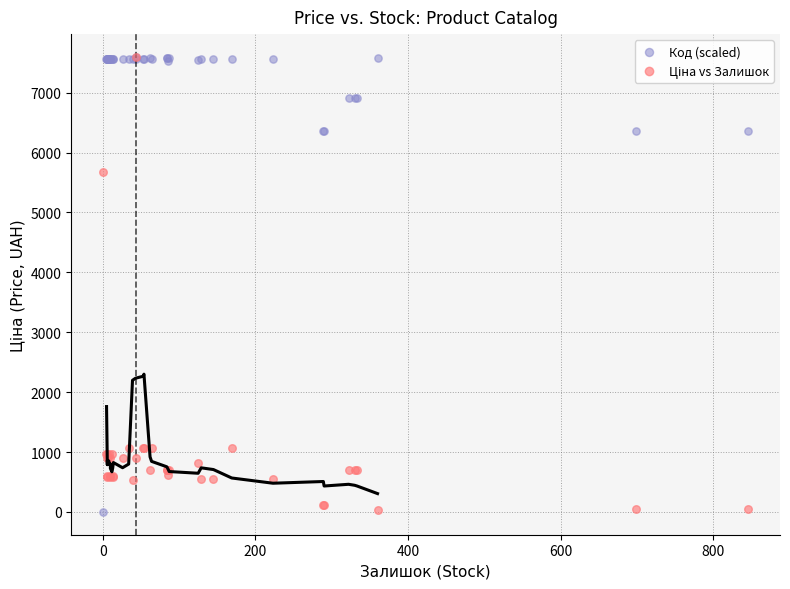

In the Код (scaled) series, what Y value is closest to 3798?

6356.9